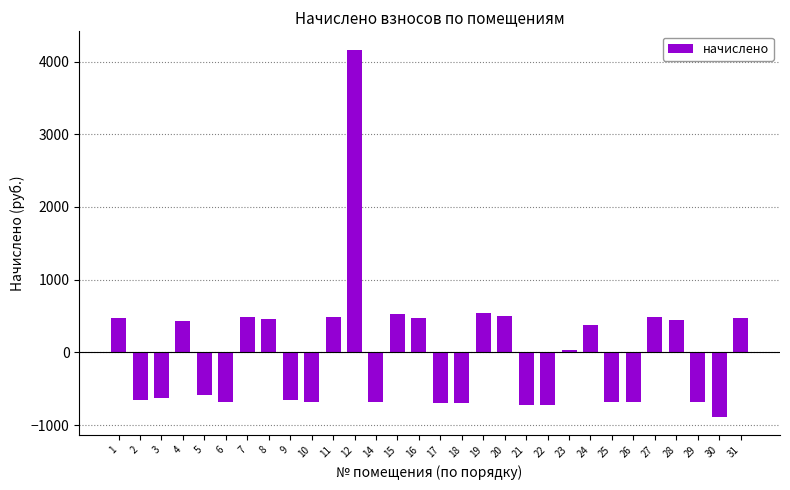

The value at 9 is -958.4. True or false?

False